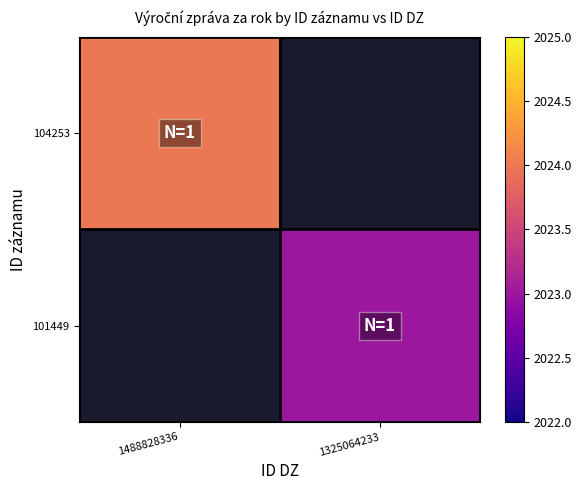

Where is 104253 nearest to the value 2024?

1488828336